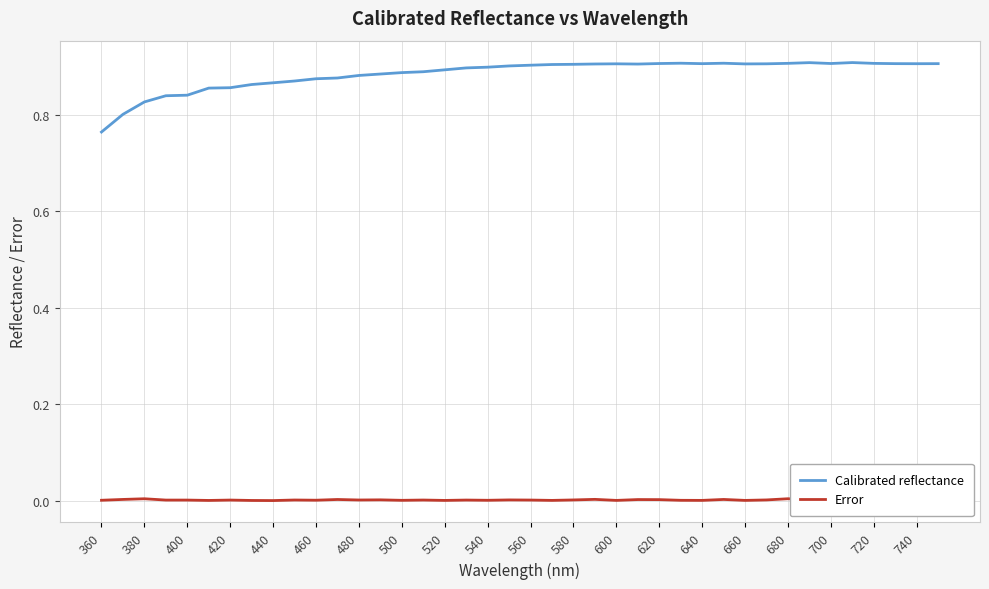

True or false: Error and Calibrated reflectance intersect in this chart.

False